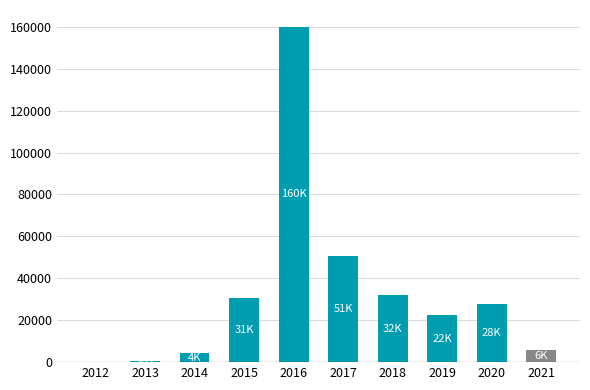

Is it true that the value at 2021 is 5805.0?

True